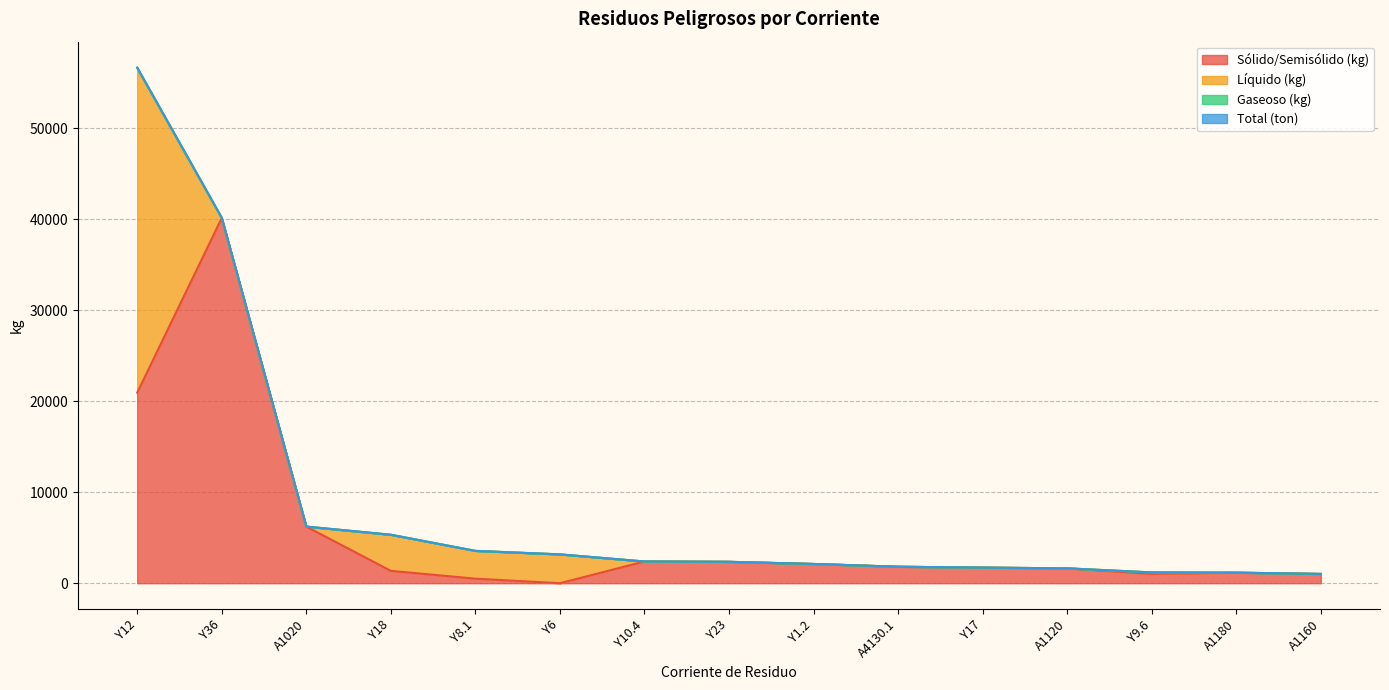

What is the total value across all series at Y23?

4702.2